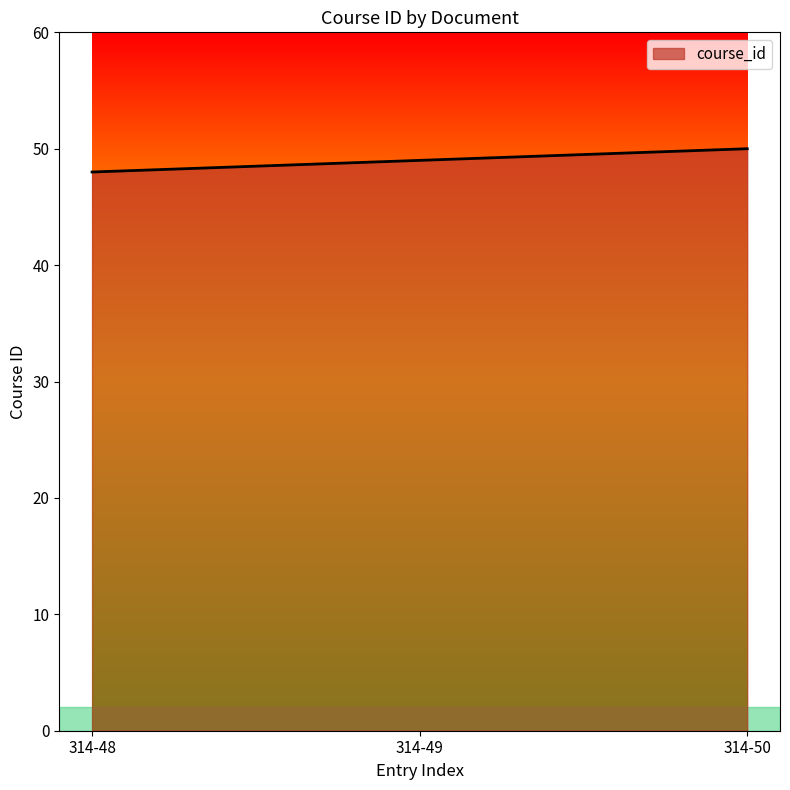

Reading right to left, transcribe all the data shown in this chart.

314-50=50	314-49=49	314-48=48